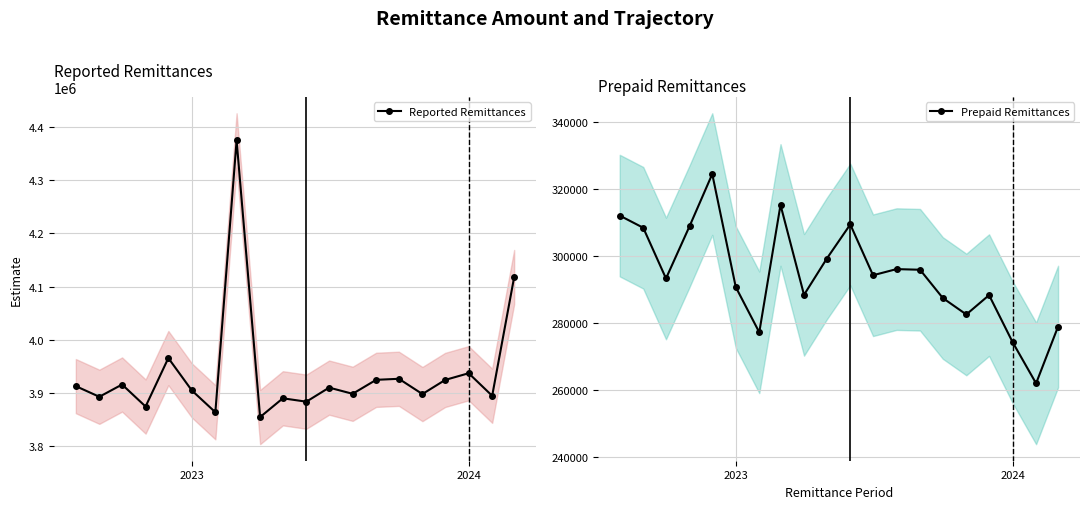

True or false: Prepaid Remittances has more than 2 interior local peaks.

True